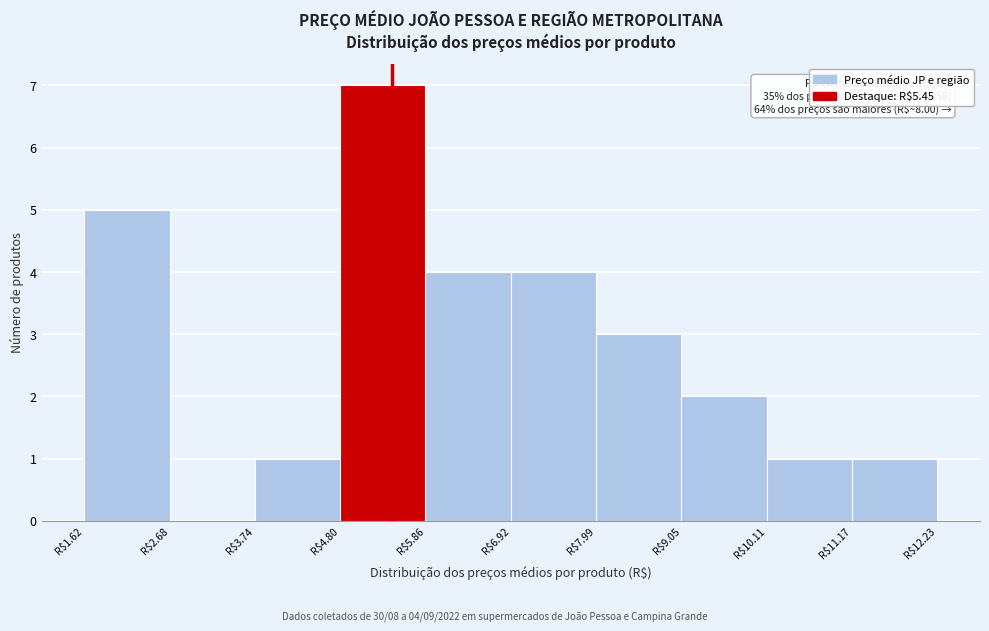

Which range on the x-axis has the tallest bar?

4.8 to 5.8